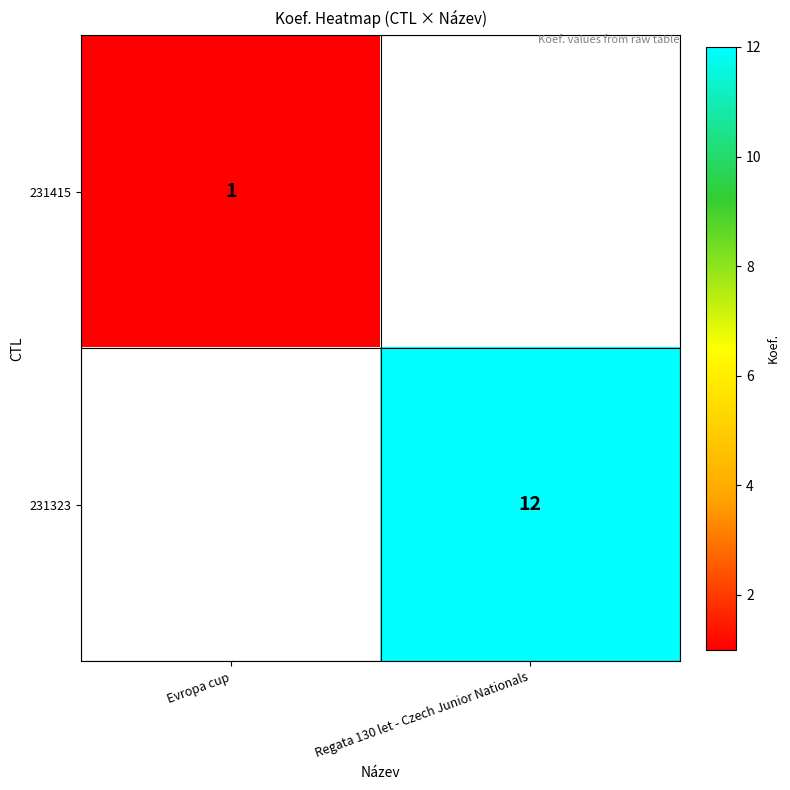

The 231323 series shows 12 at Regata 130 let - Czech Junior Nationals. True or false?

True